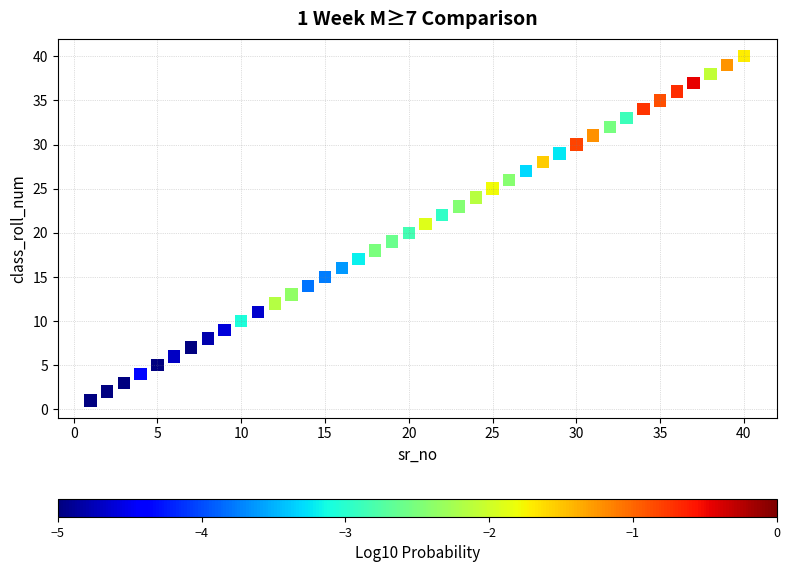

What is the range of Y values (max minus min)?

39